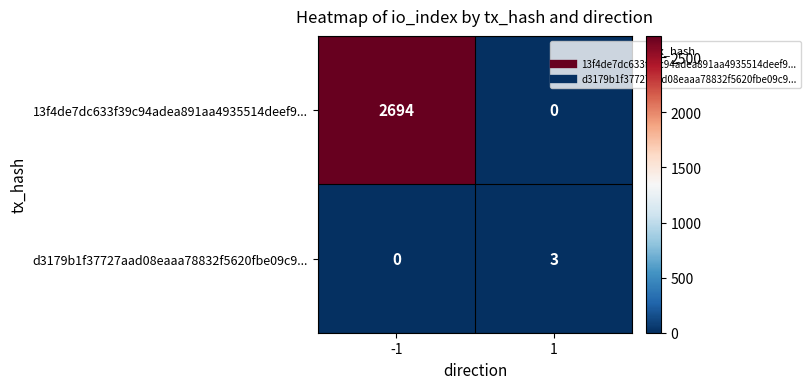

How many data points does each series have?

2